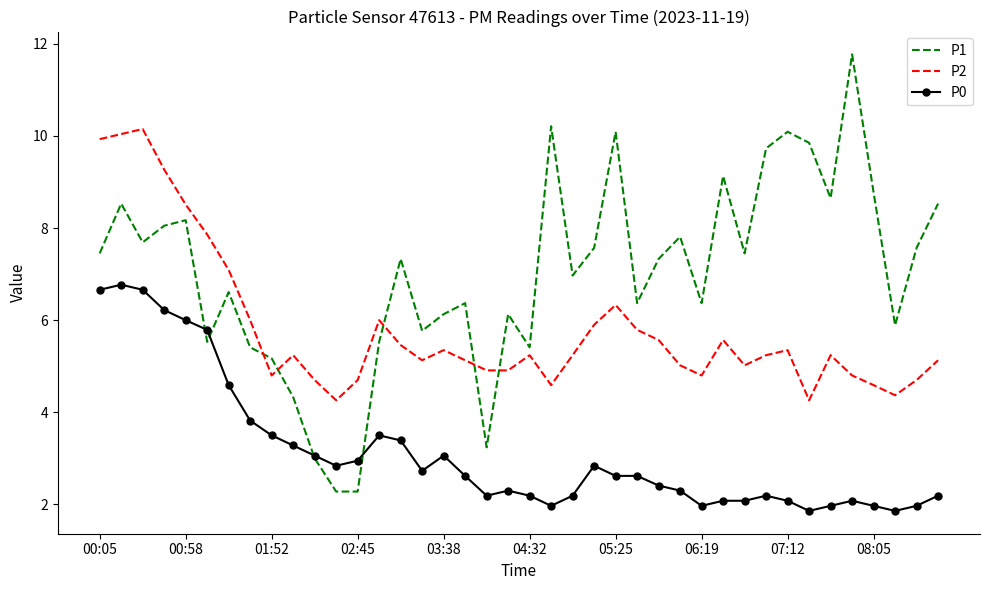

What is the lowest value of the P2 series?

4.3